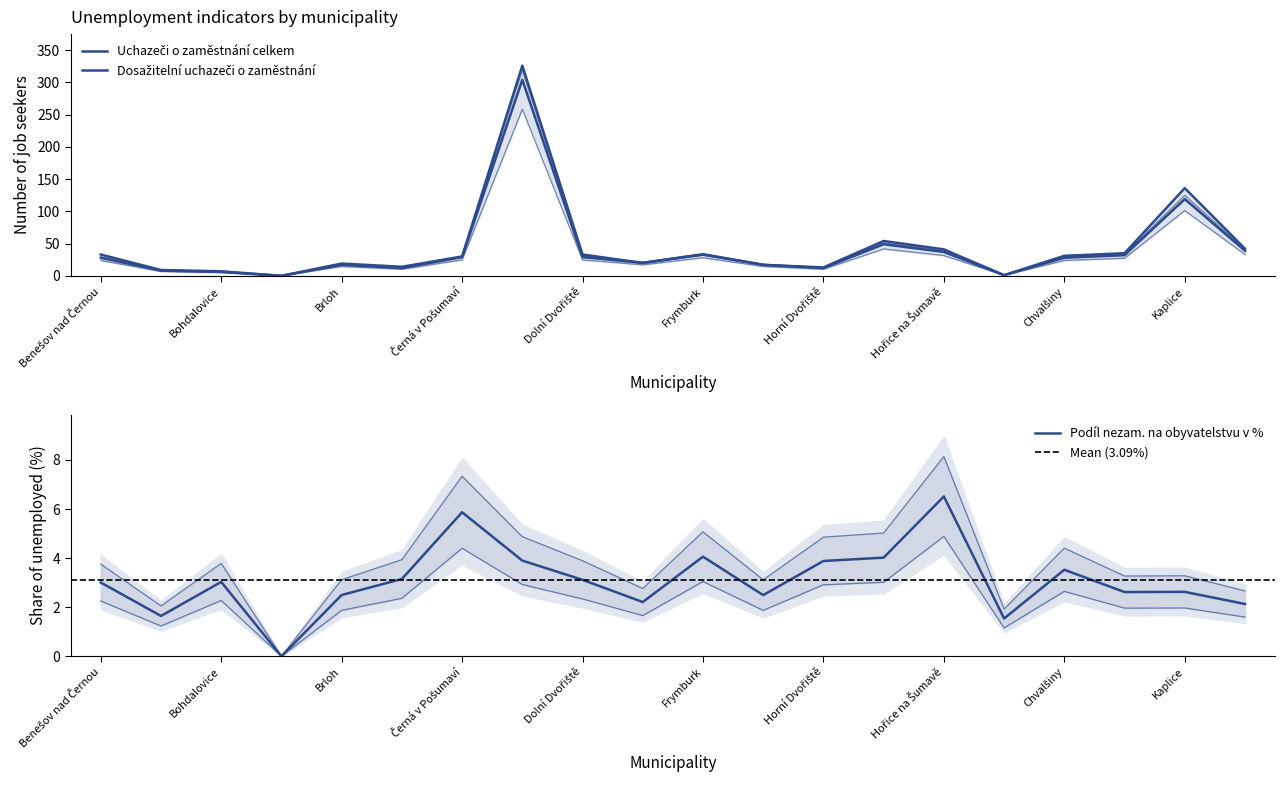

What is the label of the 16th point from the right?

Brloh